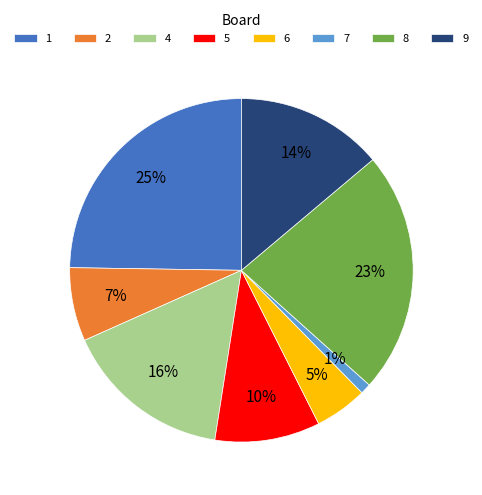

Does 7 represent more than half of the total?

No